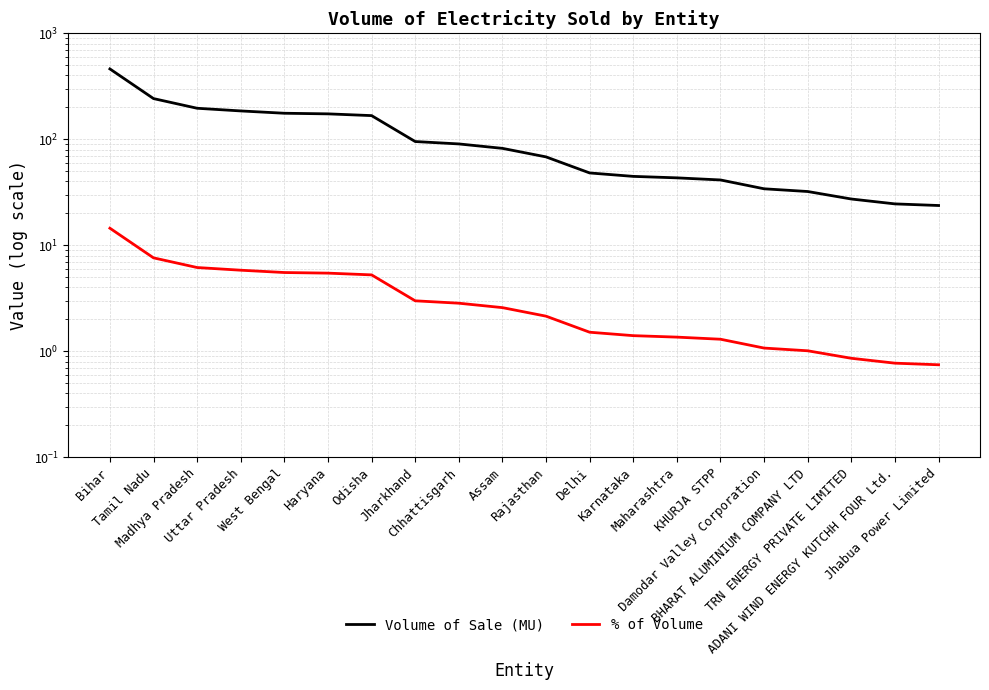

What is the value of the % of Volume point at the 16th from the left?

1.1